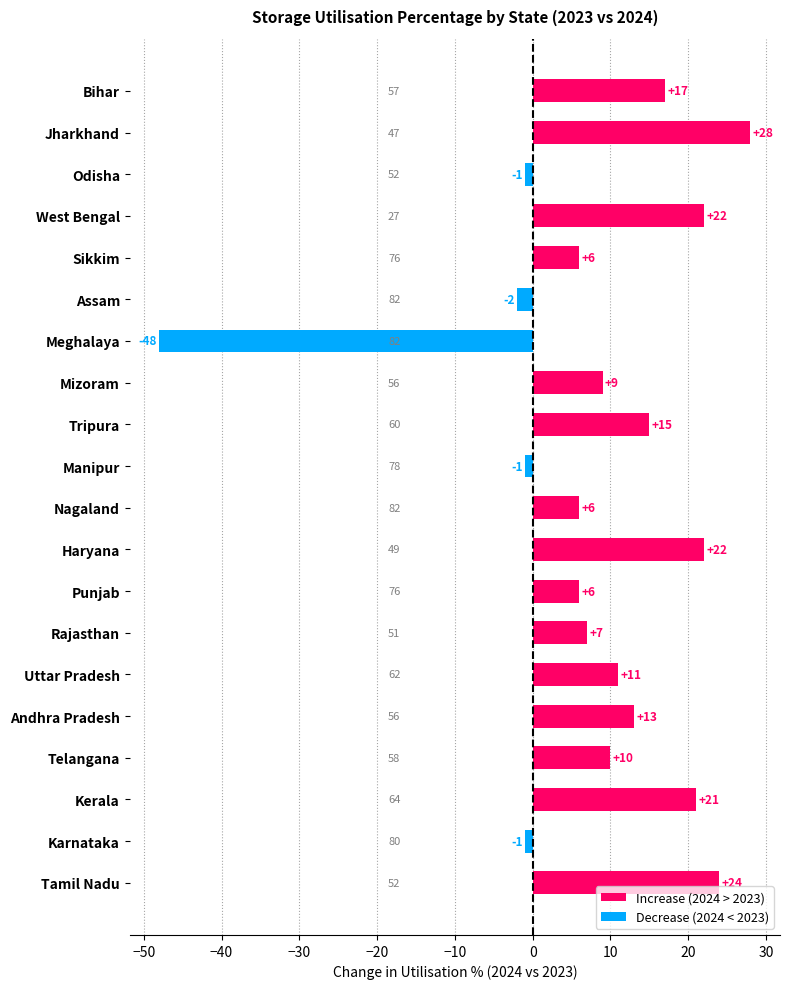

Reading top to bottom, transcribe all the data shown in this chart.

17	28	-1	22	6	-2	-48	9	15	-1	6	22	6	7	11	13	10	21	-1	24